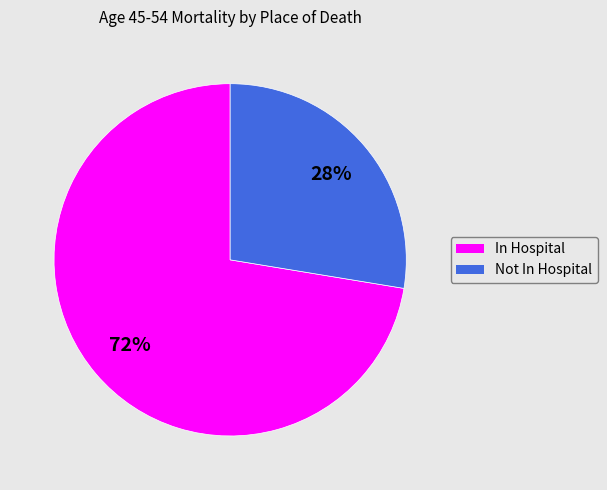

To the nearest percent, what is the combined percentage of In Hospital and Not In Hospital?

100%